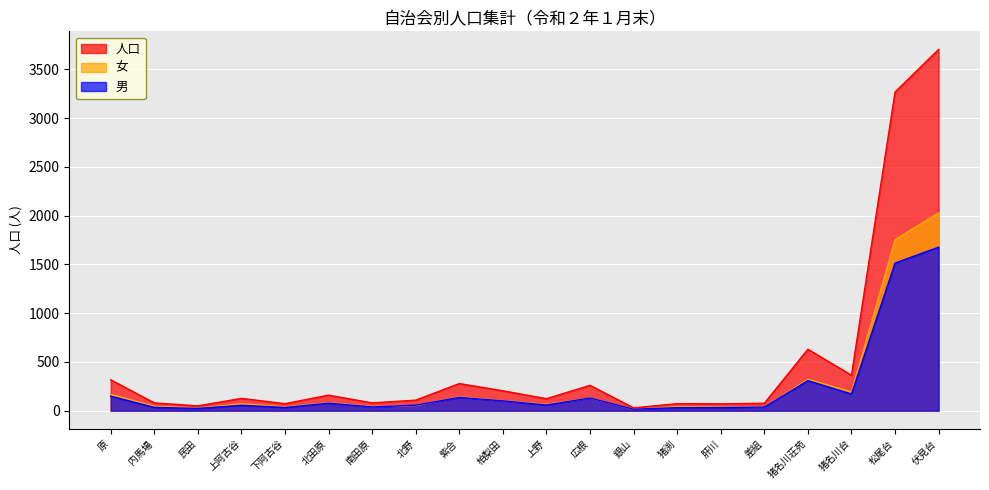

What is the highest value of the 女 series?

2028